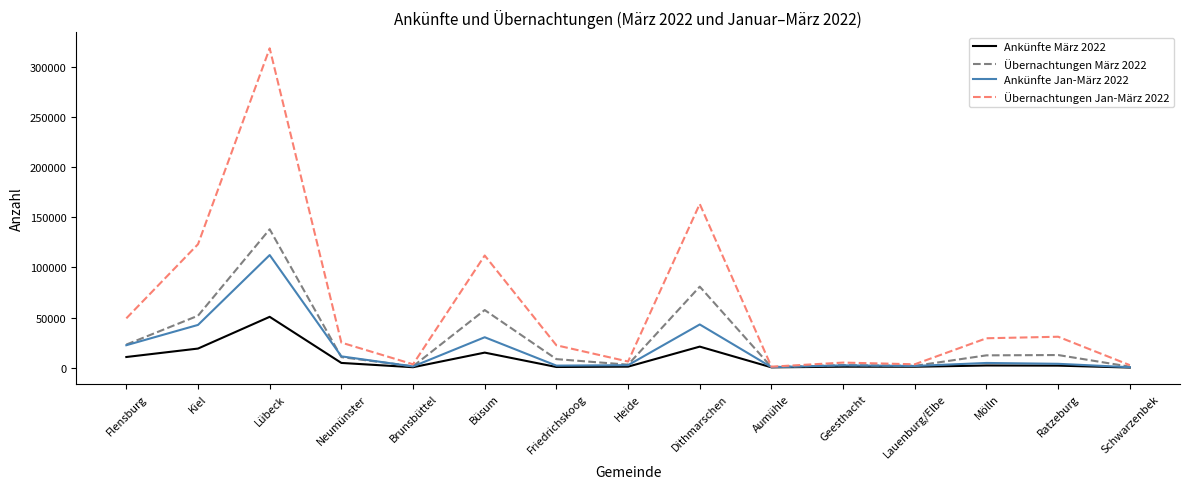

What is the minimum value for Ankünfte Jan-März 2022?

606